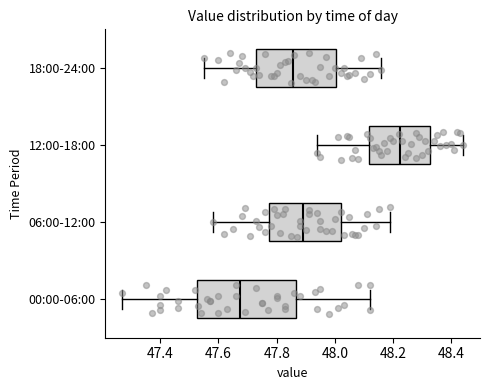

Comparing the boxes themselves (not the whiskers), which one is the widest?

00:00-06:00